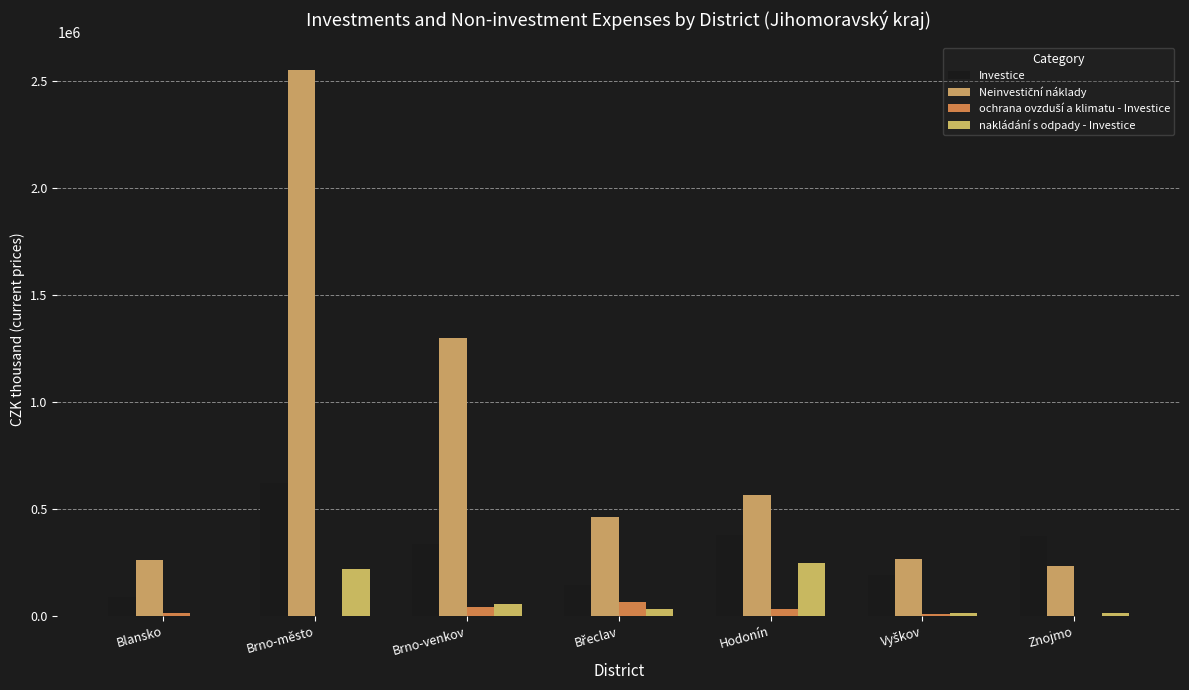

Are the bars horizontal?

No